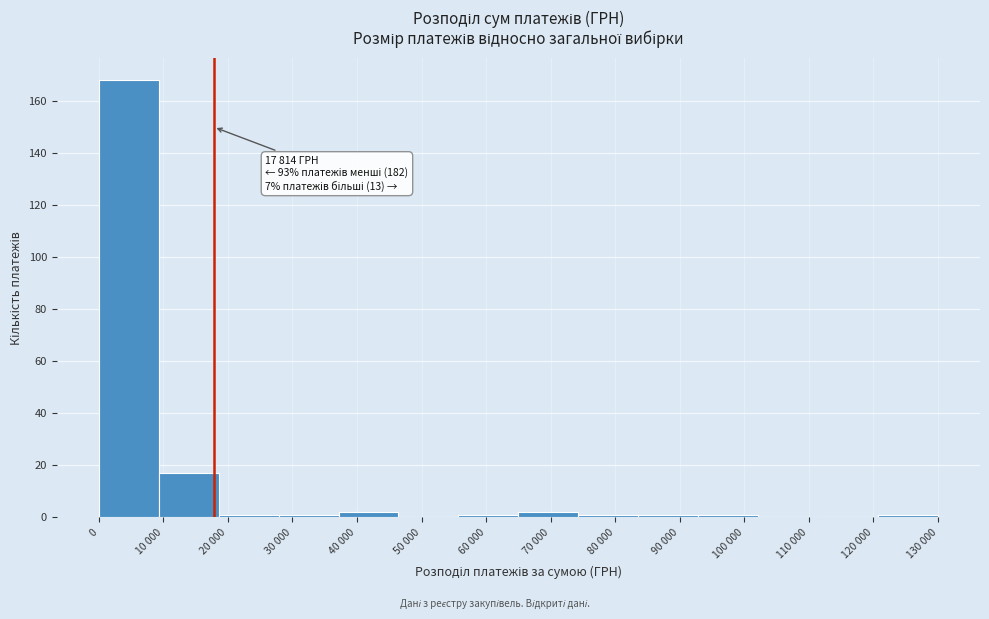

Reading left to right, extract all data points from this chart.

0=168	10 000=17	20 000=1	30 000=1	40 000=2	50 000=0	60 000=1	70 000=2	80 000=1	90 000=1	100 000=1	110 000=0	120 000=0	130 000=1